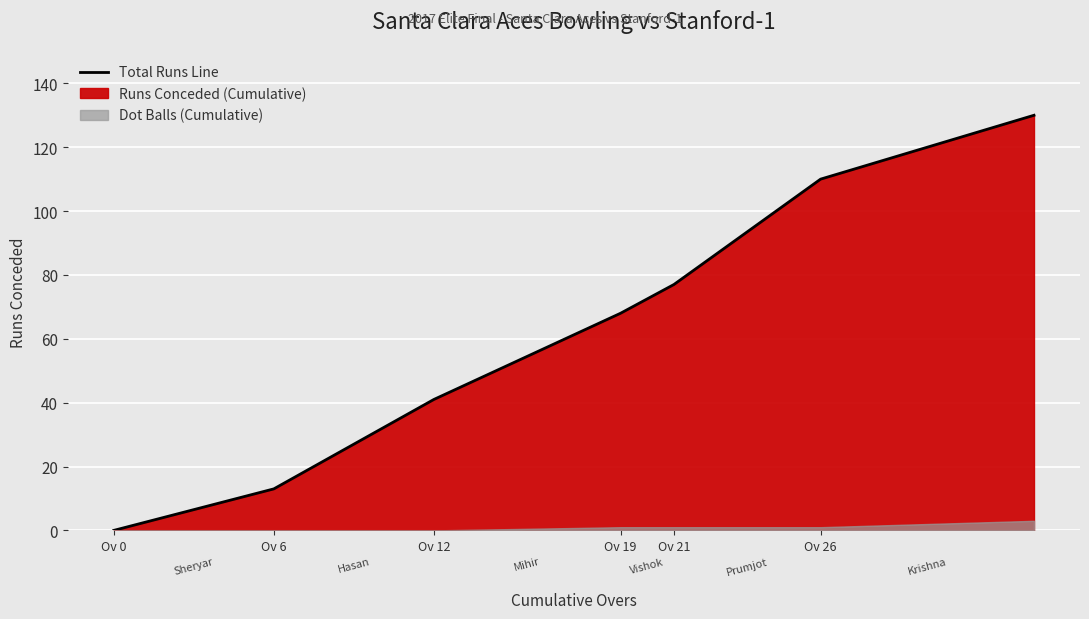

The chart shows a value of 21 at Ov 6. True or false?

False